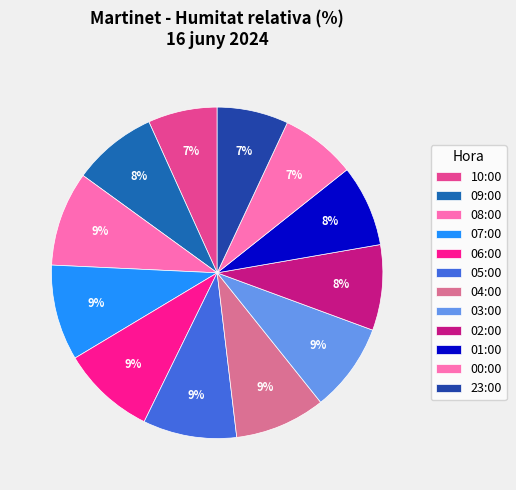

To the nearest percent, what percentage of the pie is 06:00?

9%